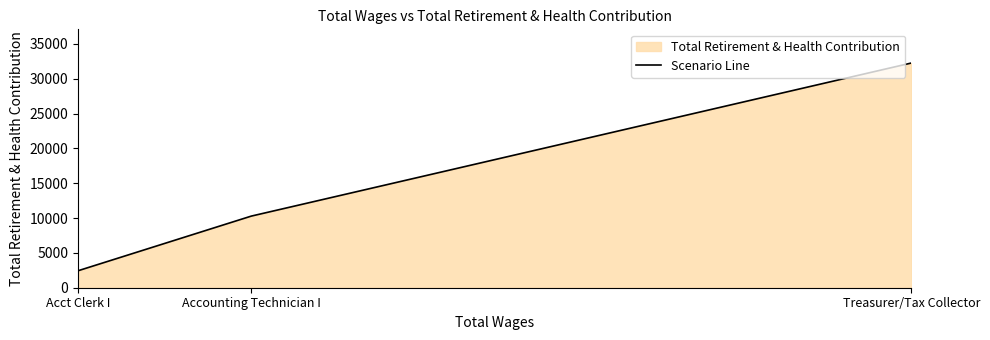

The value at Treasurer/Tax Collector is 13724. True or false?

False